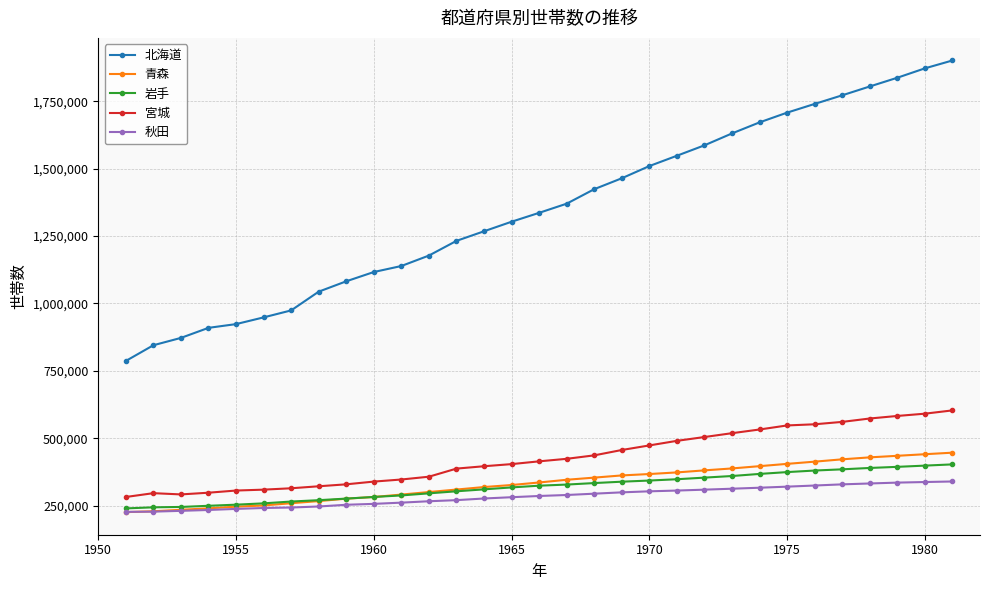

Which series has the widest spread of values?

北海道